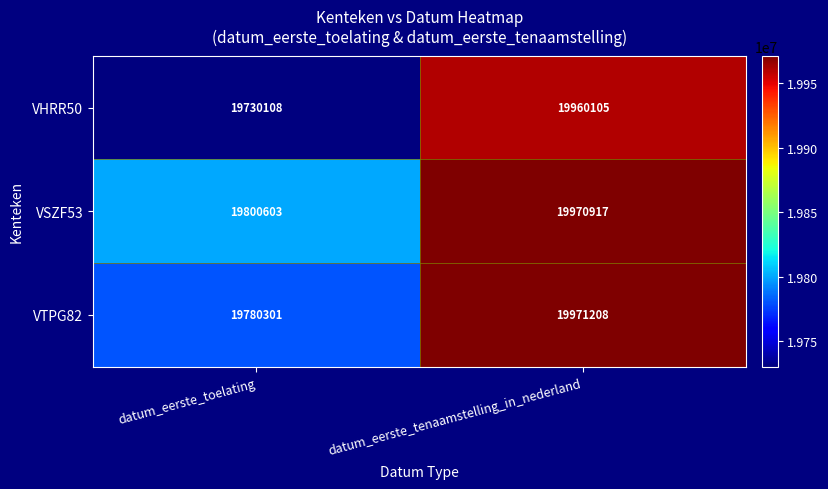

Reading left to right, extract all data points from this chart.

VHRR50: 19730108	19960105
VSZF53: 19800603	19970917
VTPG82: 19780301	19971208